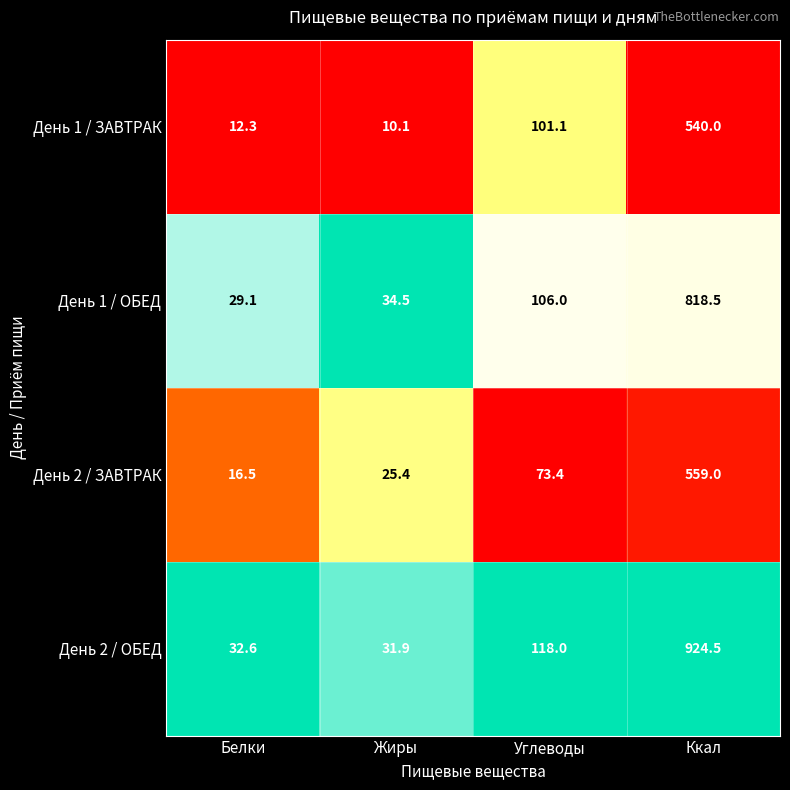

Which series changed the most between Жиры and Ккал?

День 2 / ОБЕД